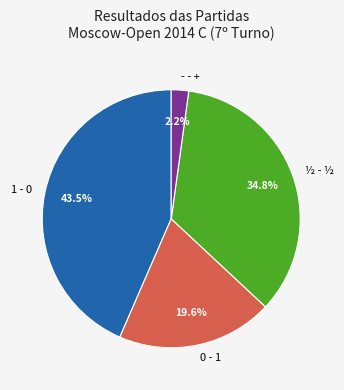

Approximately how many times larger is the value at 0 - 1 compared to 1 - 0?

0.5